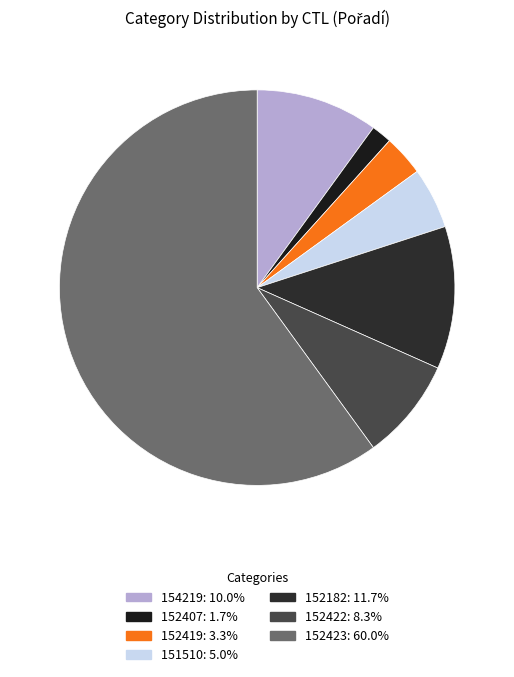

Approximately how many times larger is the value at 154219 compared to 152407?

6.0